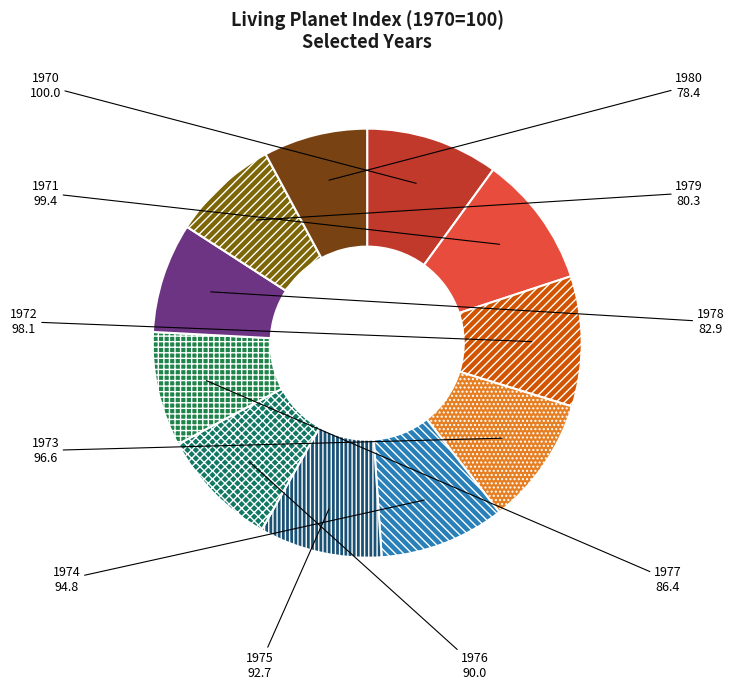

Approximately how many times larger is the value at 1973 compared to 1971?

1.0